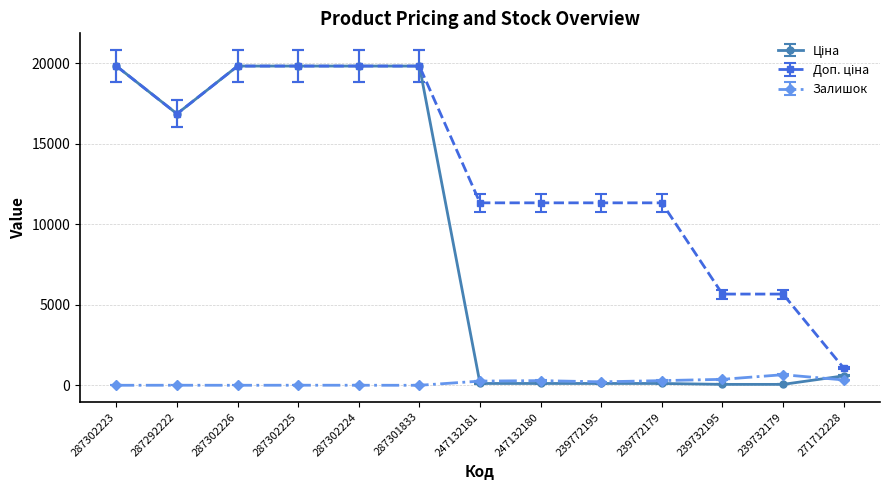

How many distinct data groups are displayed?

3